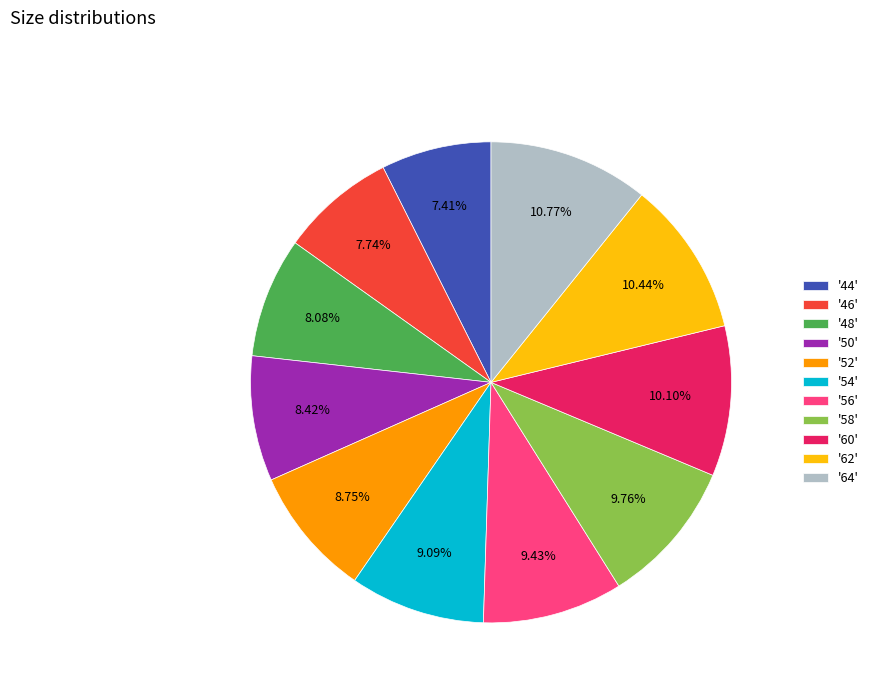

Combined, do '64' and '50' account for over 50%?

No